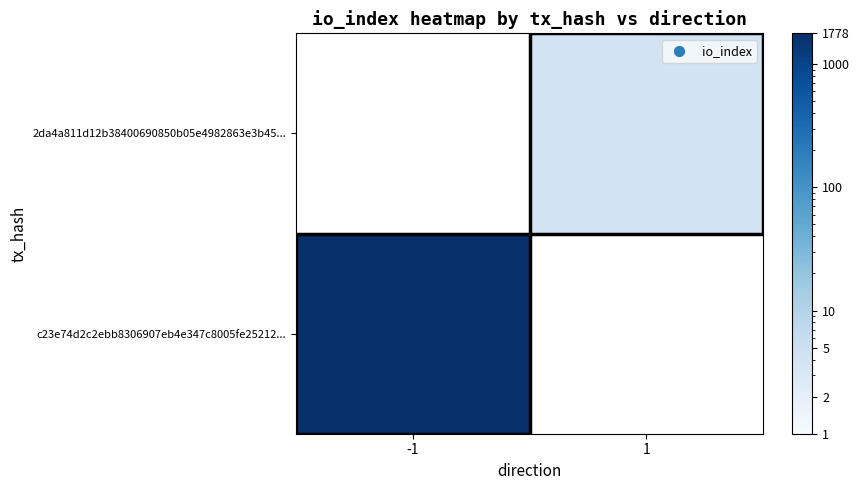

What is the maximum value shown in the chart?

1778